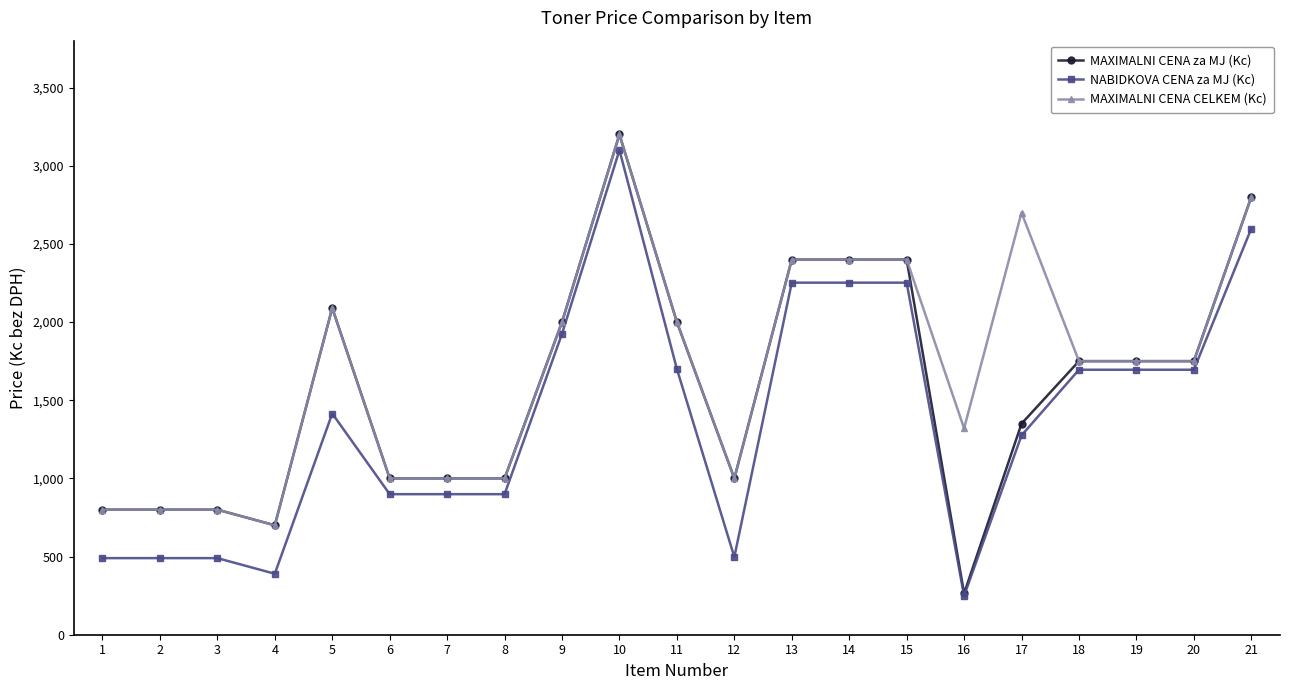

What is the minimum value for MAXIMALNI CENA CELKEM (Kc)?

700